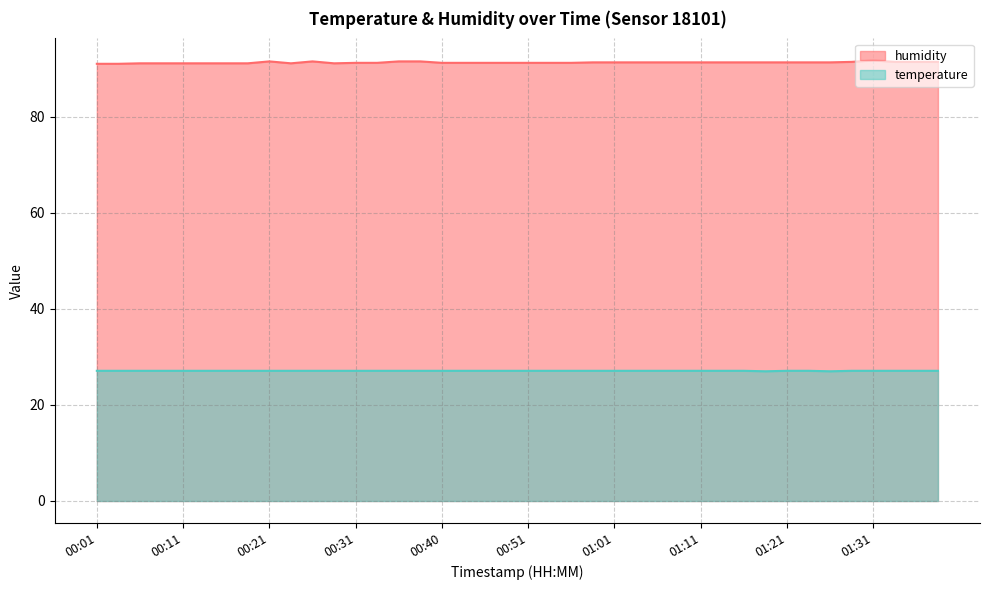

How many lines are shown in the chart?

2